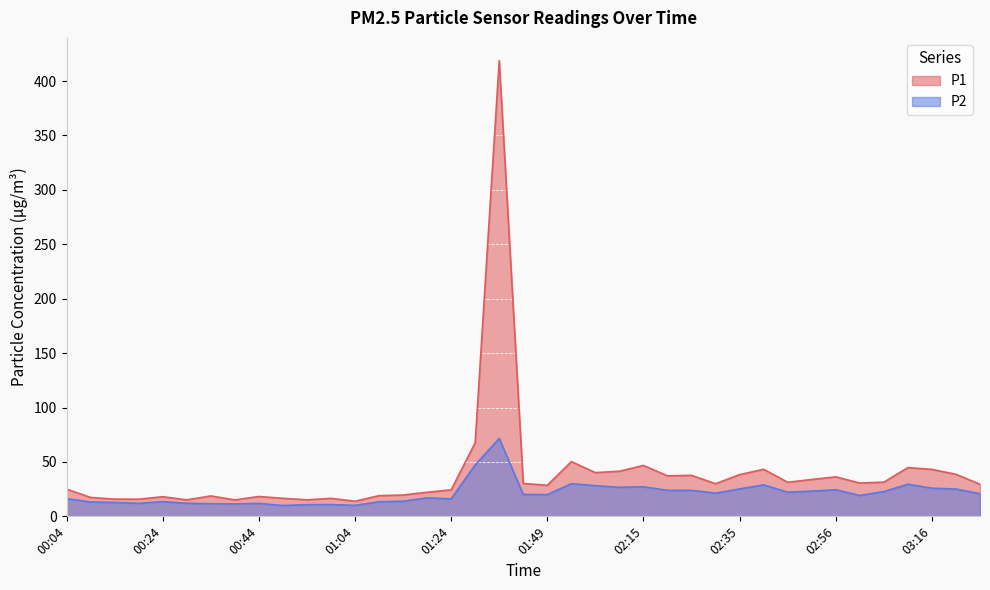

What is the minimum value for P1?

13.9